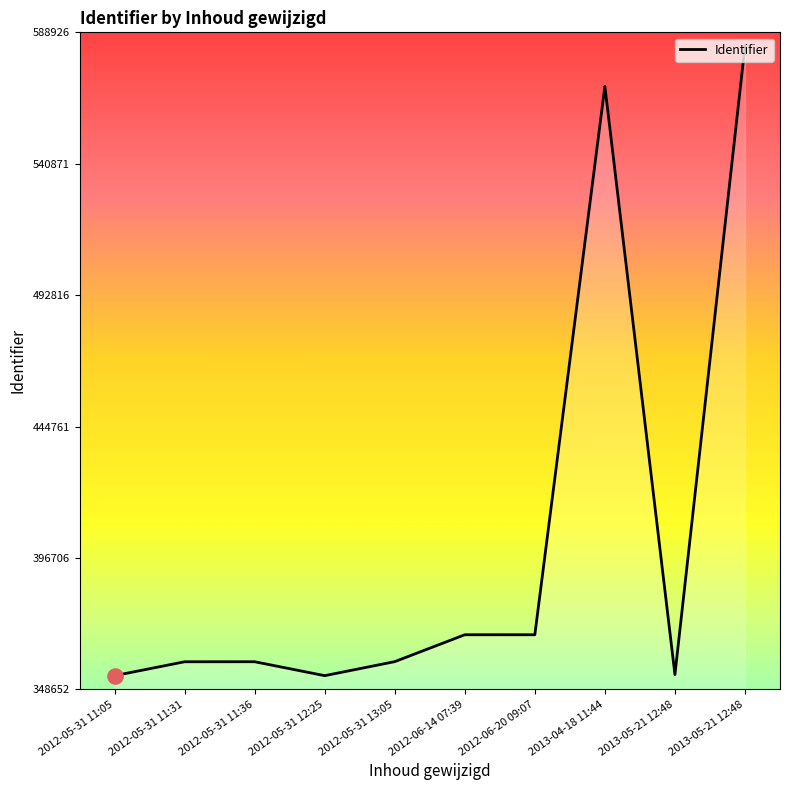

What is the change in value from 2013-05-21 12:48 to 2013-05-21 12:48?

+229873